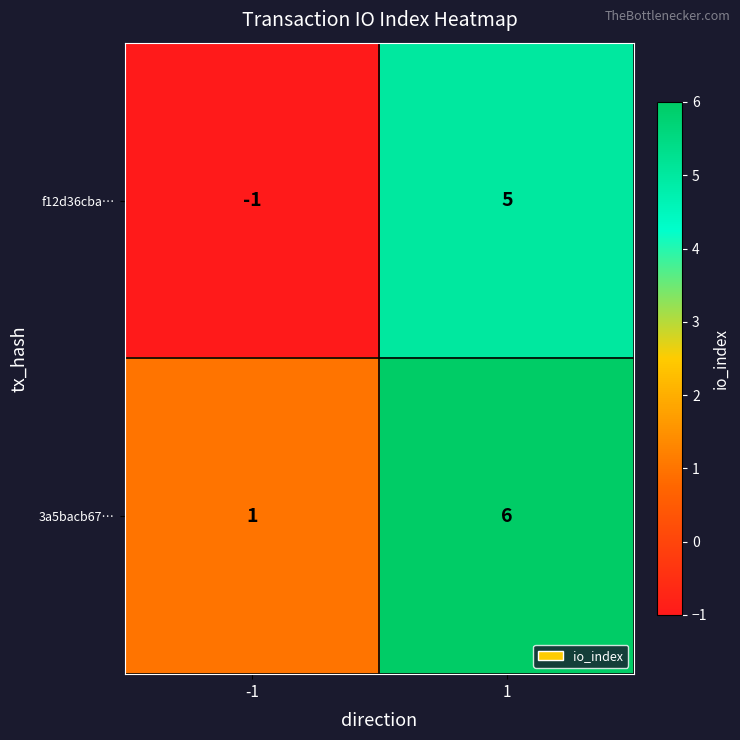

At -1, list the series in order from smallest to largest.

f12d36cba…, 3a5bacb67…